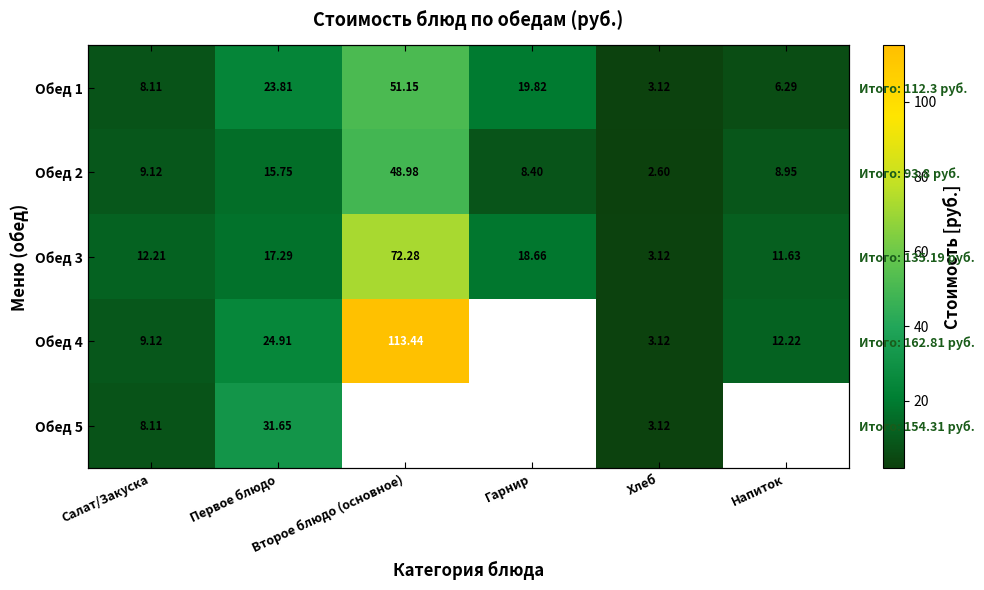

What is the spread (max minus min) of values at Первое блюдо?

15.9